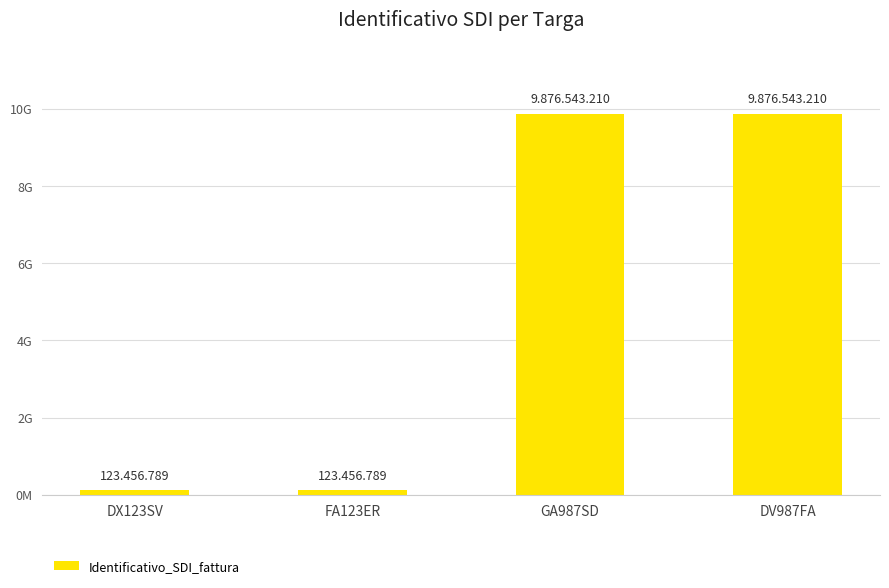

At which category does the chart reach its peak across all series?

GA987SD